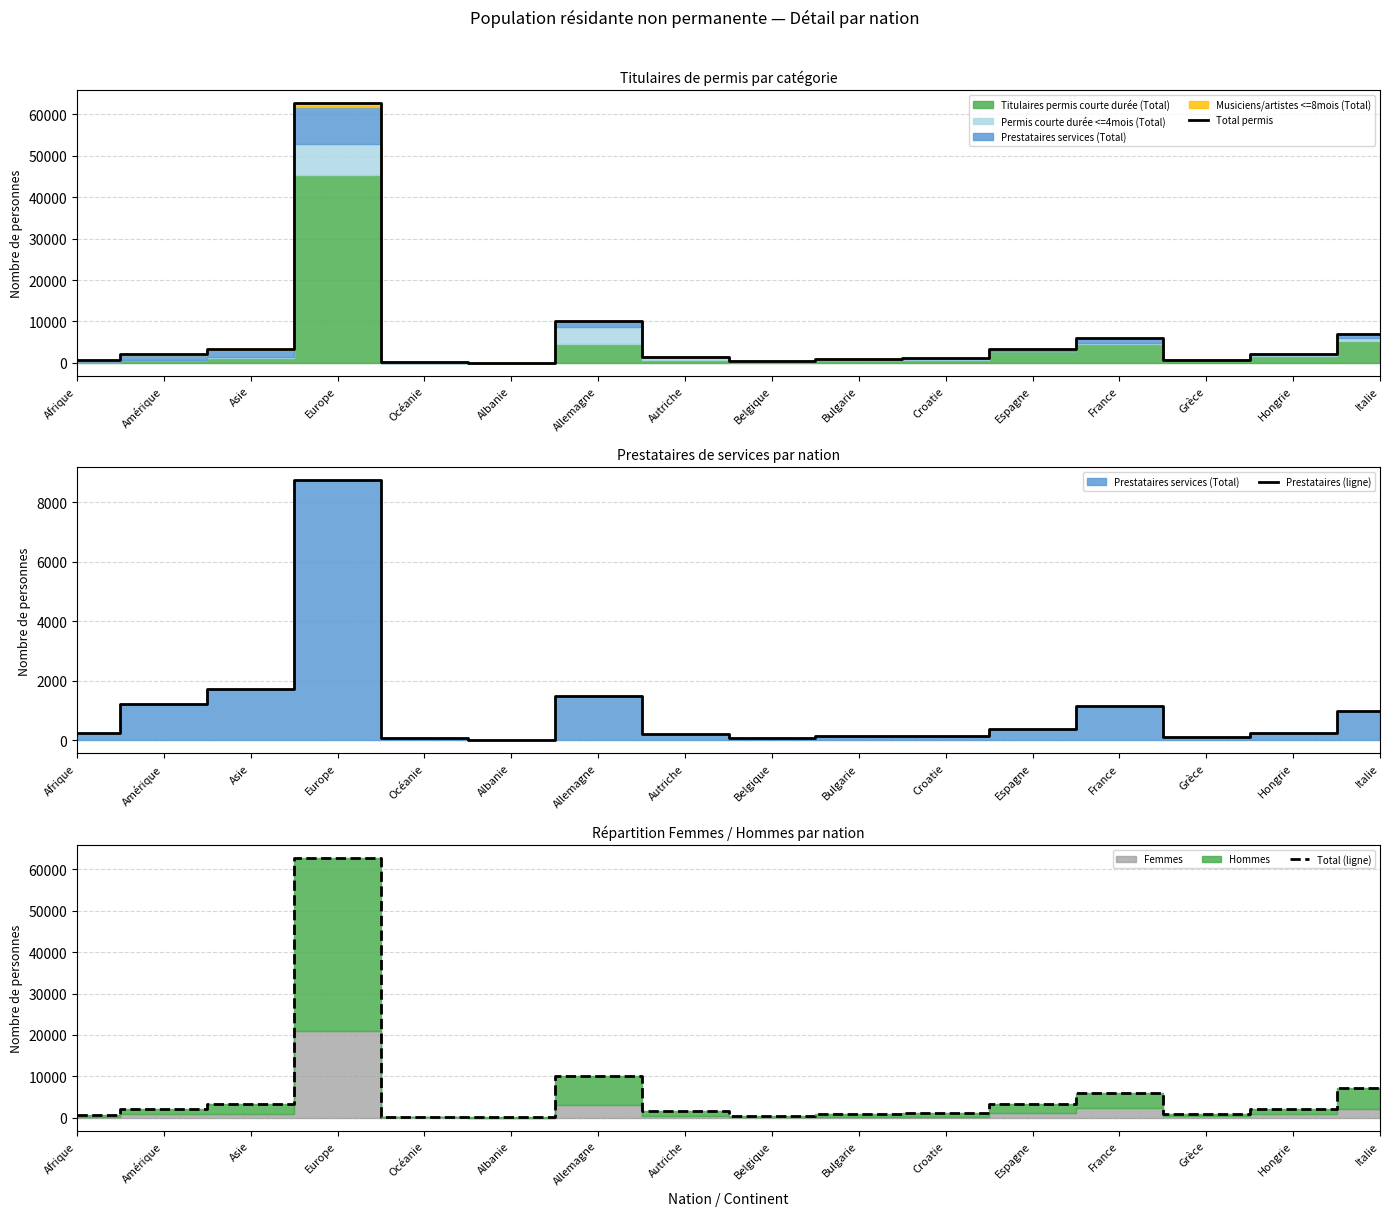

Does the chart have visible grid lines?

Yes